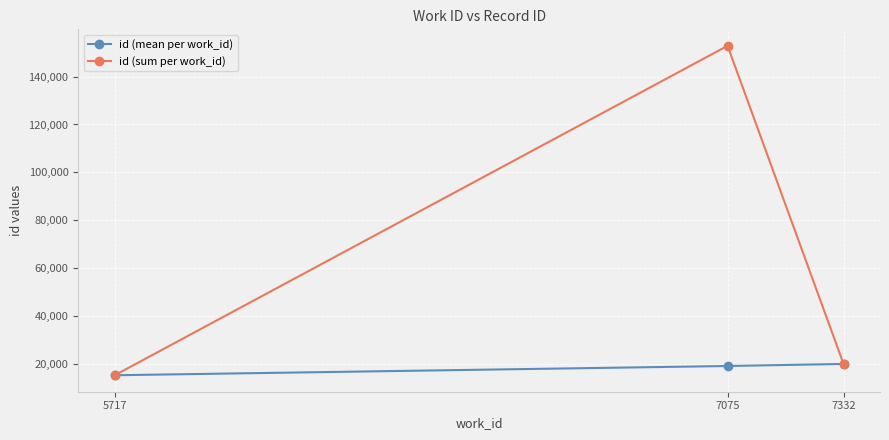

Which series has the largest range (max minus min)?

id (sum per work_id)